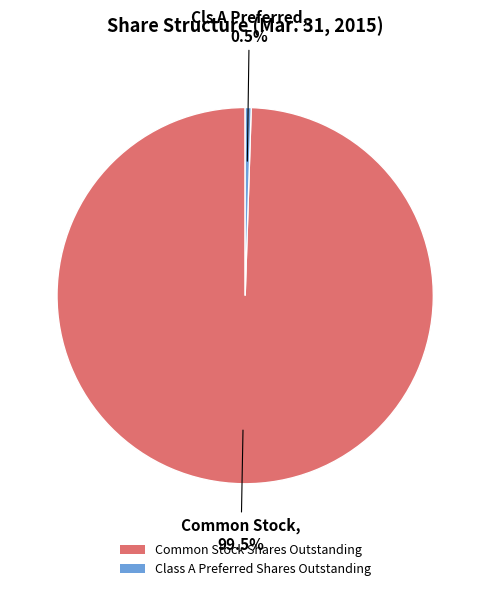

What is the majority slice?

Common Stock Shares Outstanding